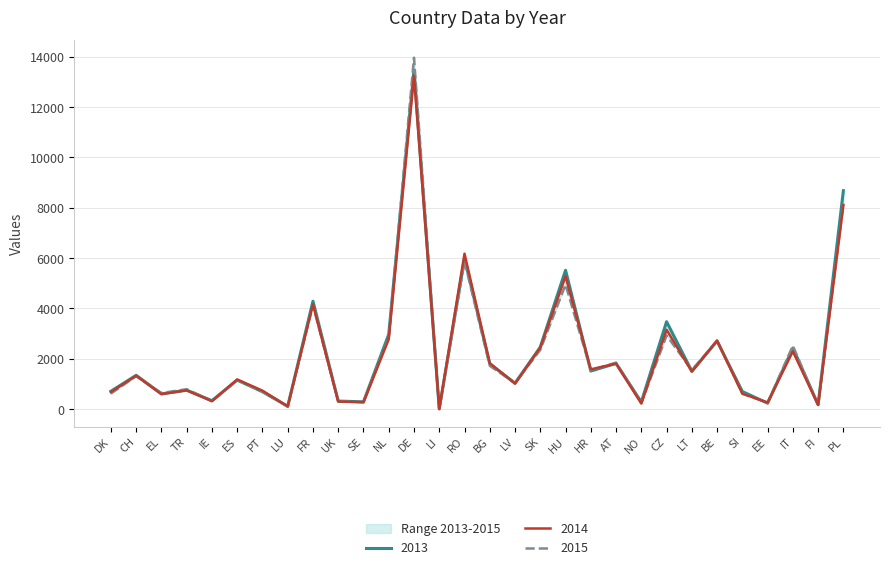

What is the difference between the 2013 values at CH and SI?

644